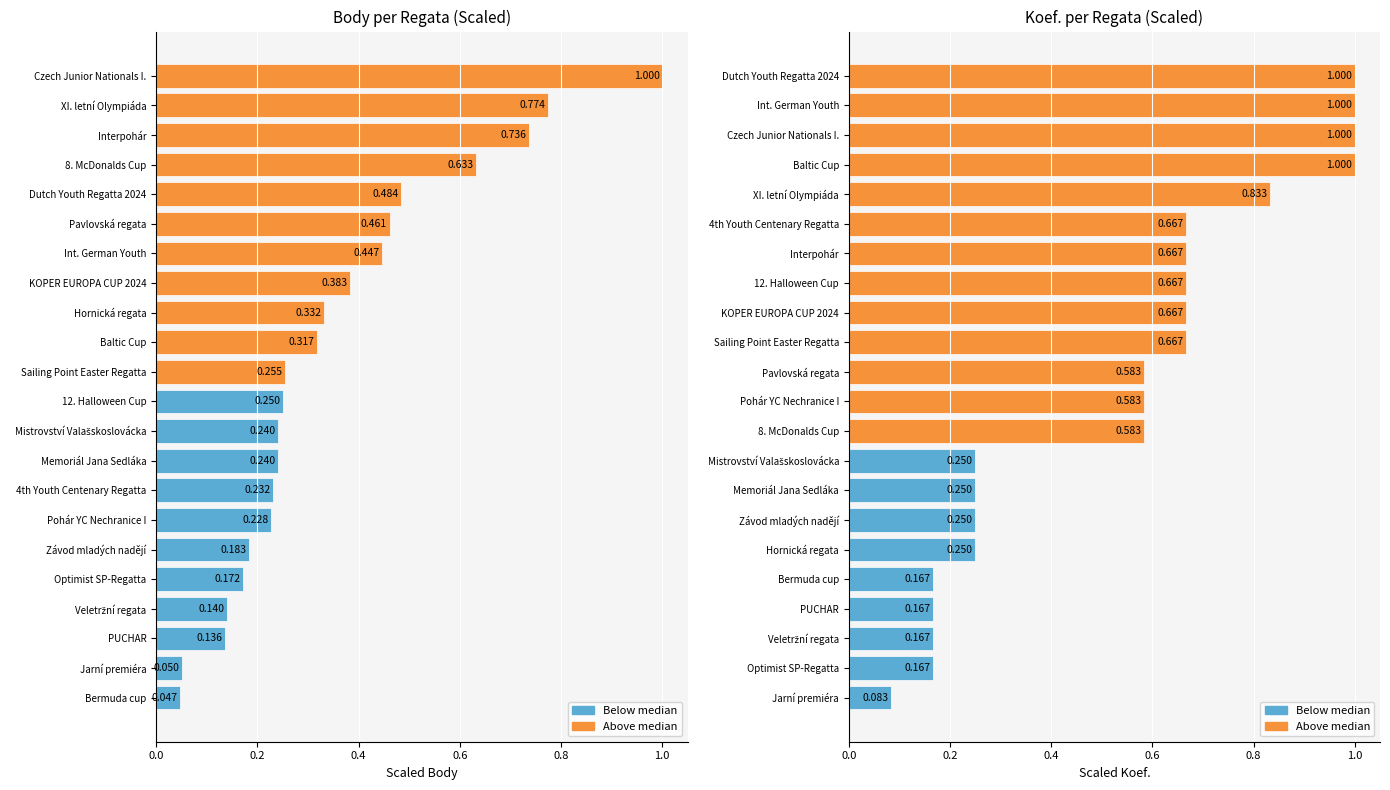

Reading left to right, list all the values displayed in this chart.

Body: 0.0	0.1	0.1	0.1	0.2	0.2	0.2	0.2	0.2	0.2	0.2	0.3	0.3	0.3	0.4	0.4	0.5	0.5	0.6	0.7	0.8	1.0
Koef.: 0.1	0.2	0.2	0.2	0.2	0.2	0.2	0.2	0.2	0.6	0.6	0.6	0.7	0.7	0.7	0.7	0.7	0.8	1.0	1.0	1.0	1.0